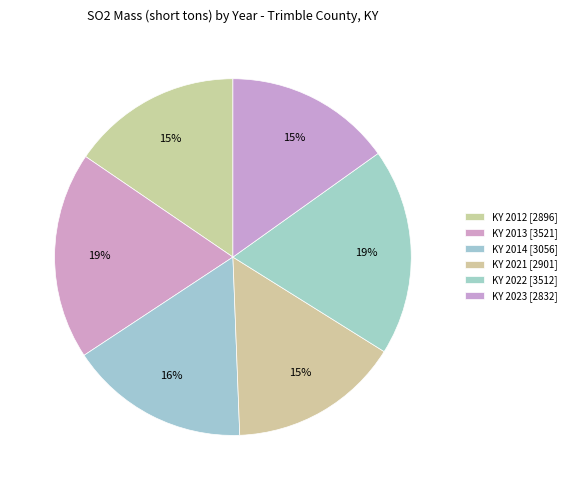

How many slices are in this pie chart?

6